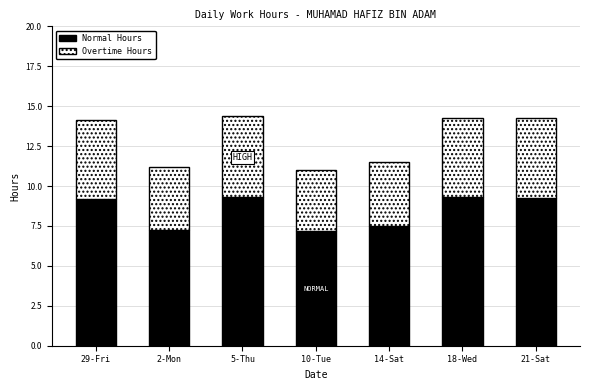

How many values in the Normal Hours series are below 9?

3